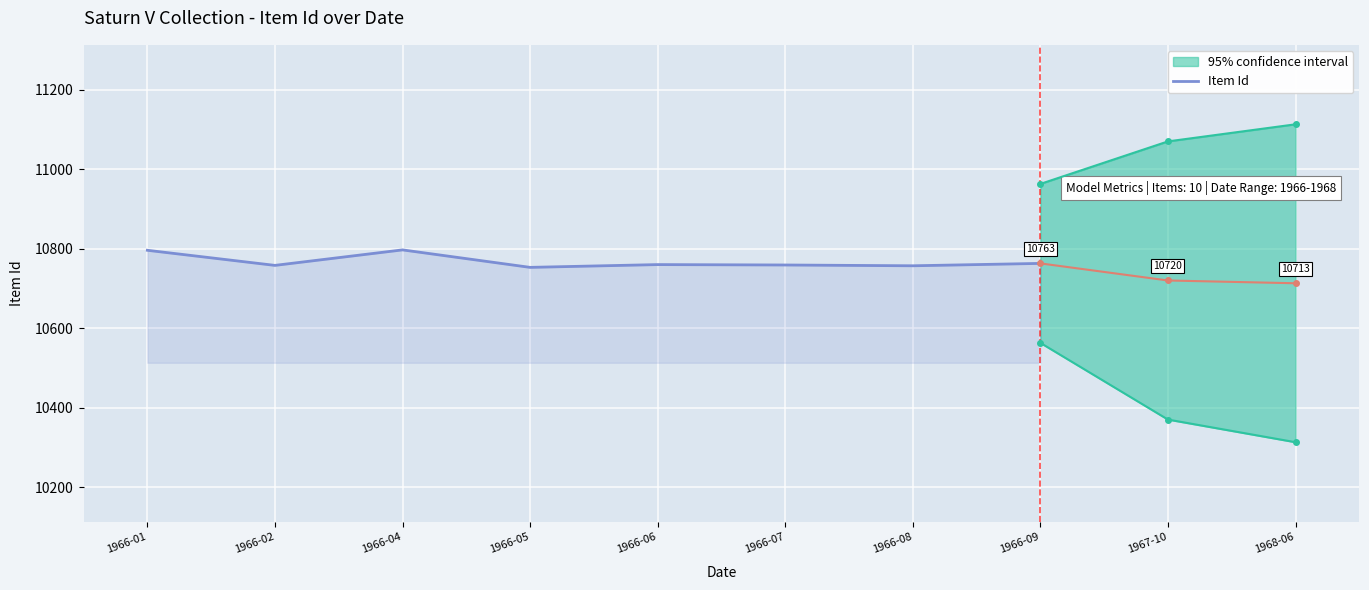

How many values exceed 10760?

3